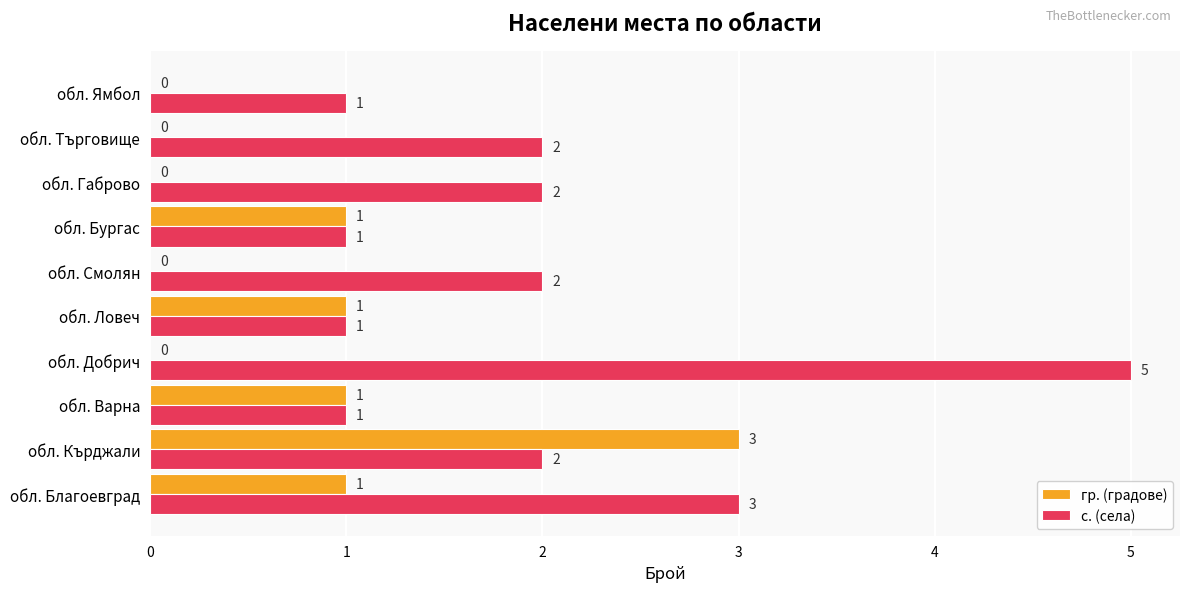

Is it true that с. (села) equals 3 at обл. Габрово?

False